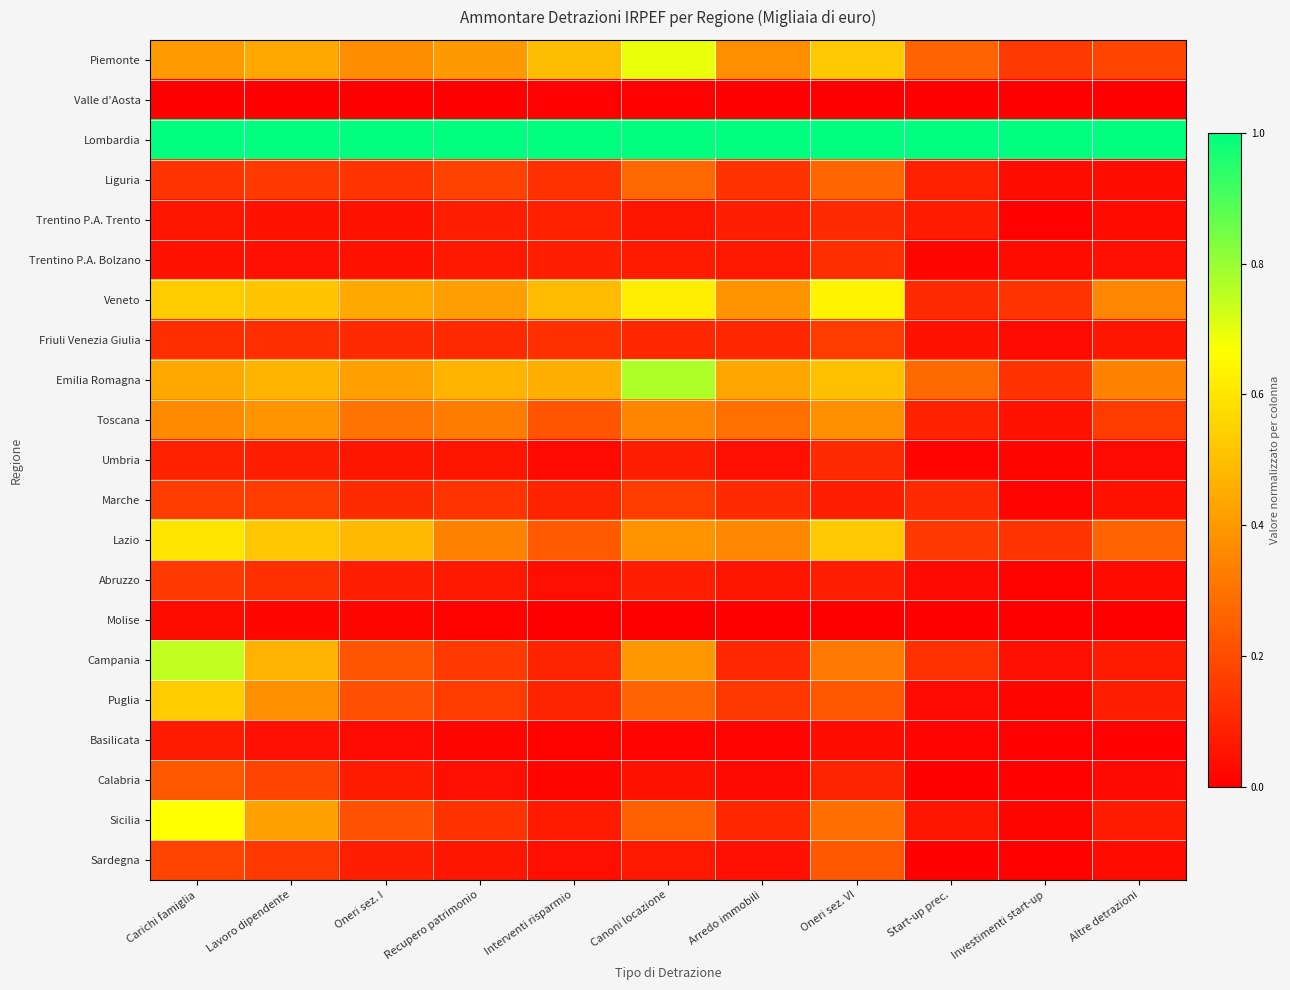

What is the total value across all series at Lavoro dipendente?

5.8